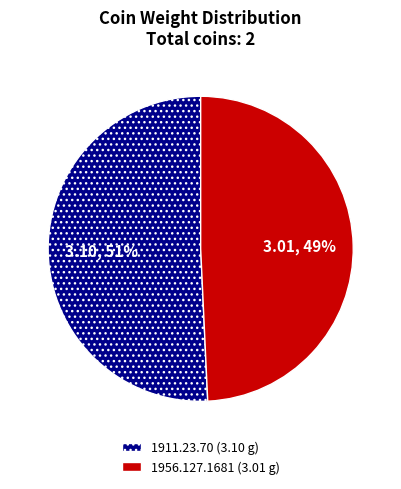

What is the ratio of the value at 1956.127.1681 to the value at 1911.23.70?

1.0